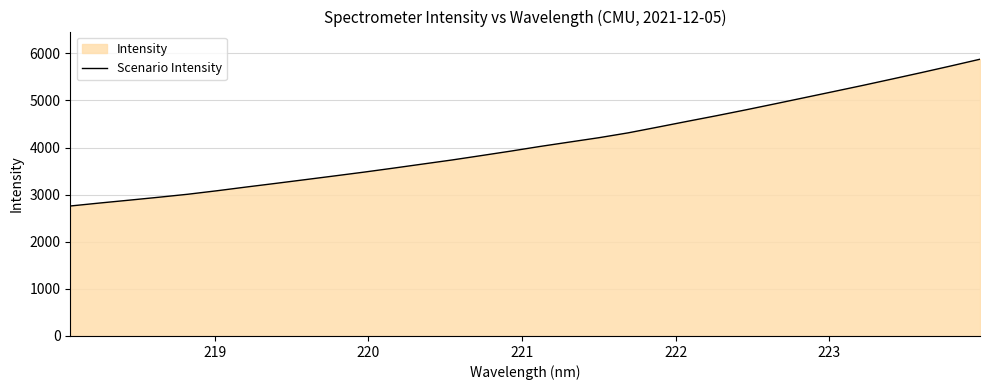

What is the difference between the maximum and minimum values?

3115.1